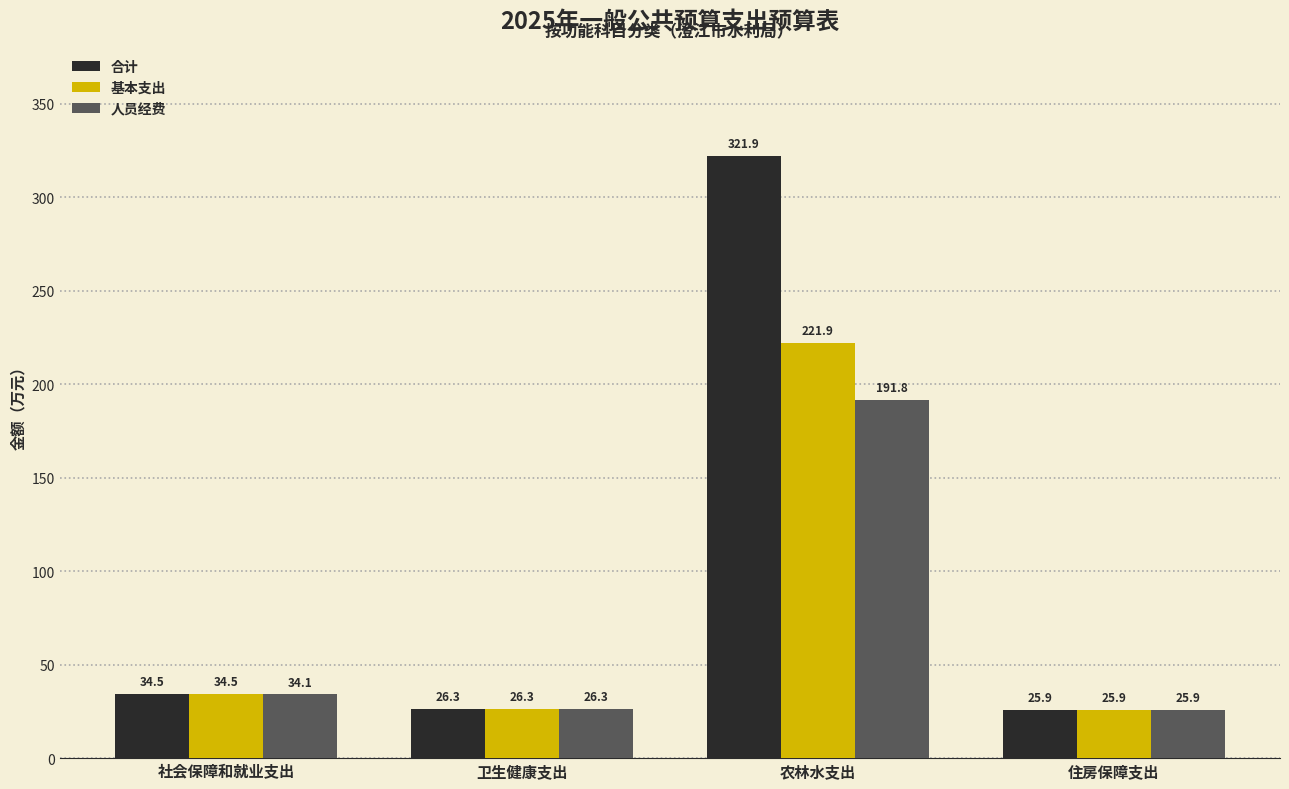

What is the difference between the second highest and second lowest values in the 合计 series?

8.2